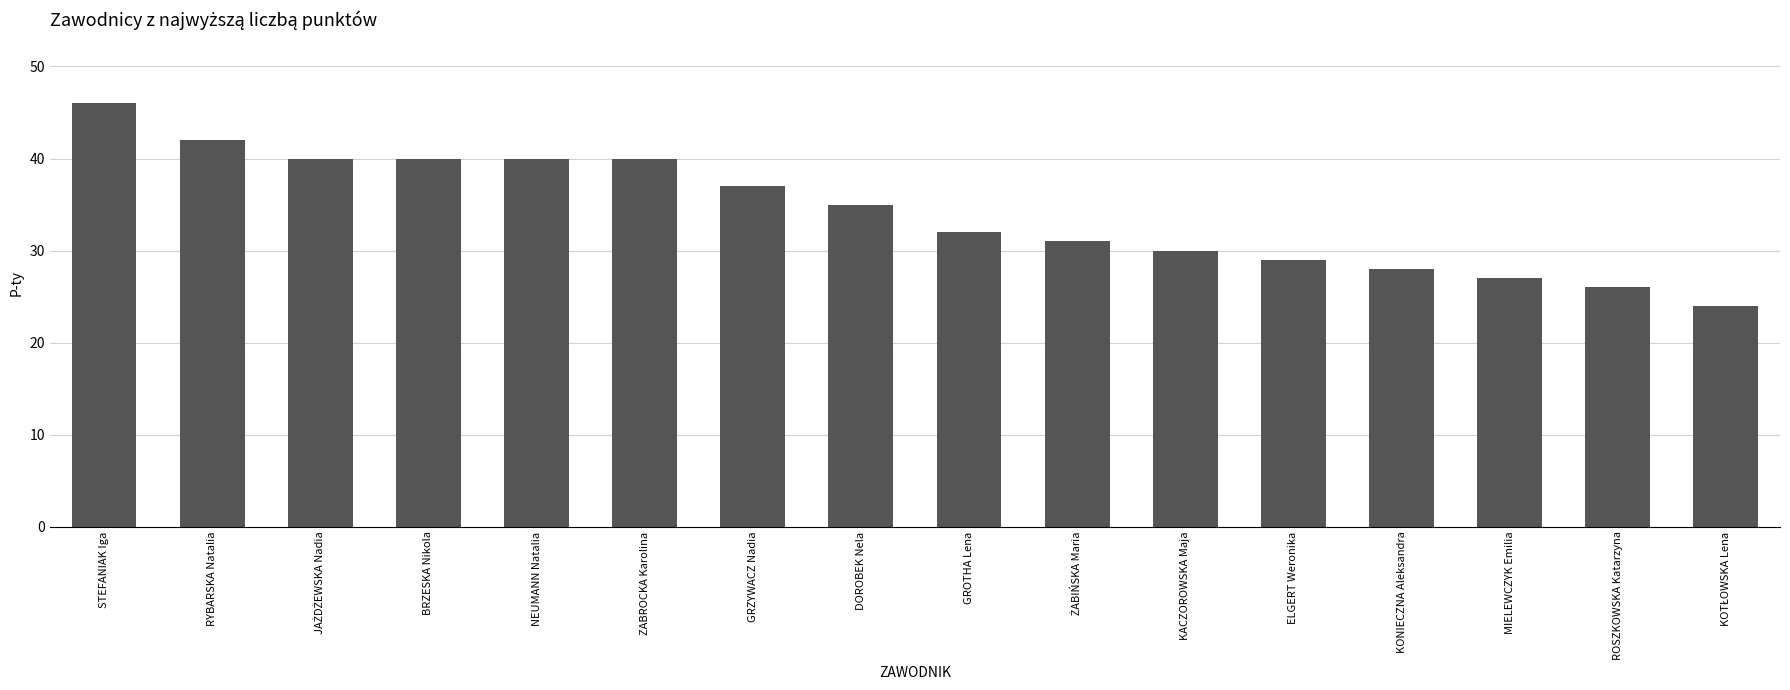

Which has a higher value, GROTHA Lena or BRZESKA Nikola?

BRZESKA Nikola